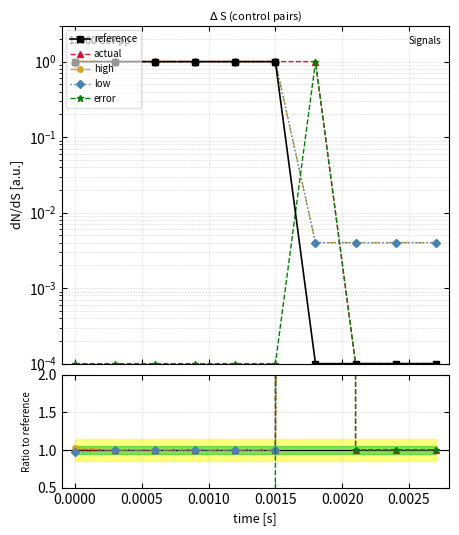

What are all the series names shown in the legend?

reference, actual, high, low, error